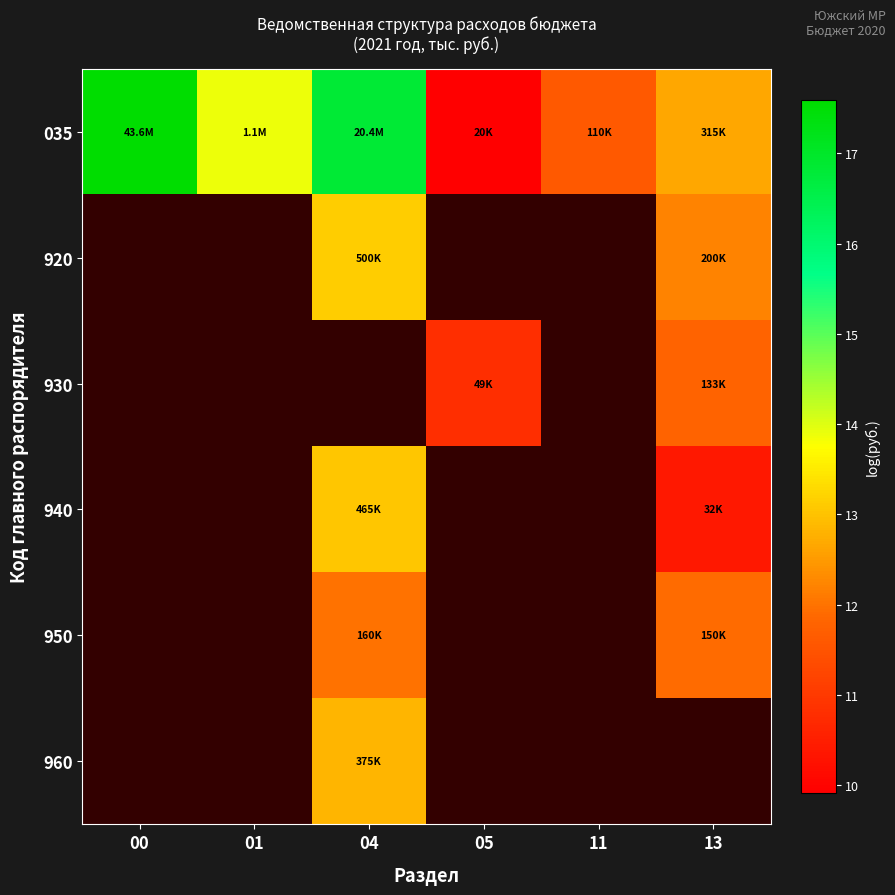

How many series are shown in this chart?

6